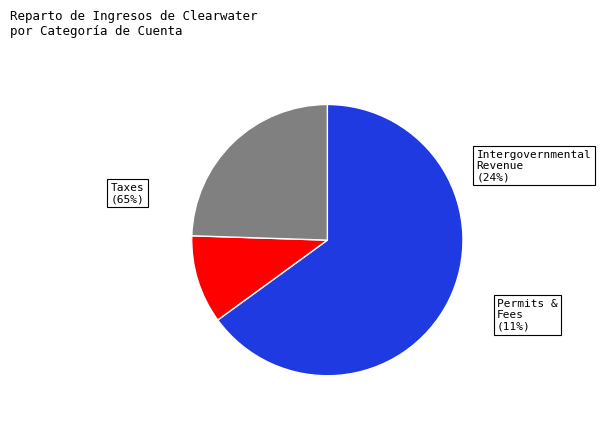

Which slice represents more than half of the pie?

Taxes